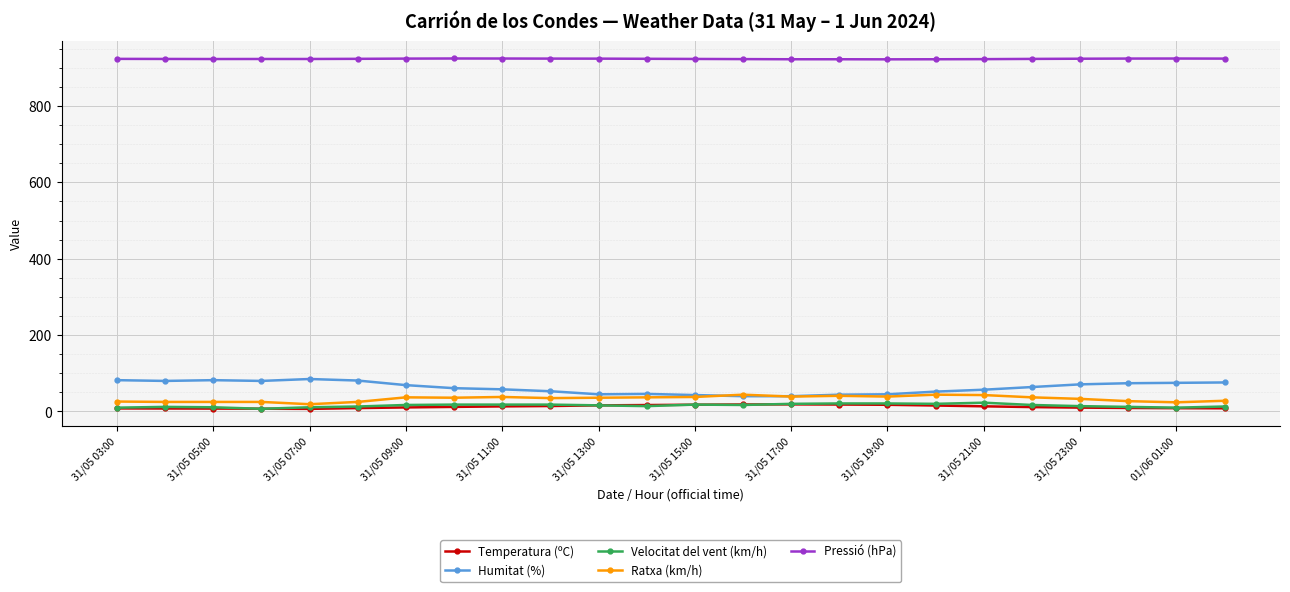

Which series has the largest total across all categories?

Pressió (hPa)